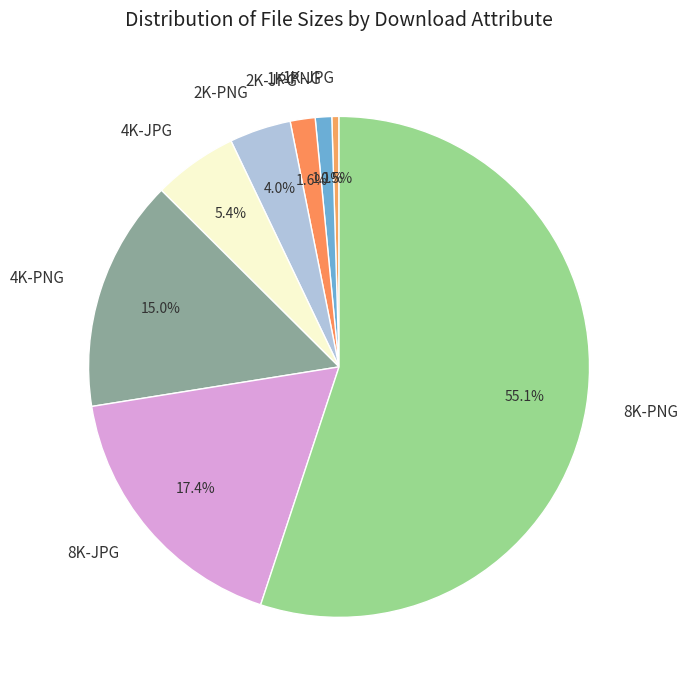

Which category has the biggest portion of the pie?

8K-PNG